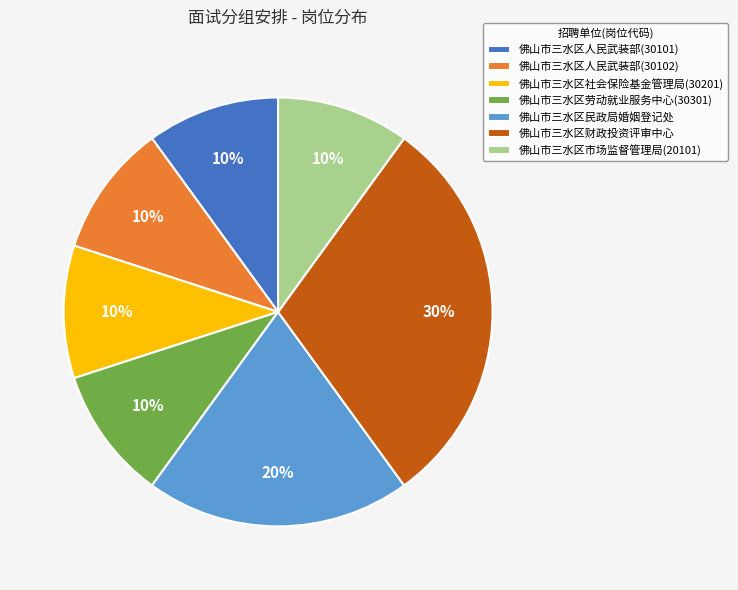

What is the largest slice in the pie chart?

佛山市三水区财政投资评审中心